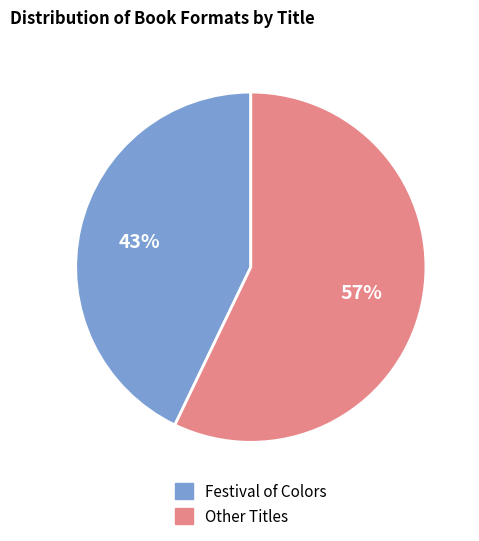

To the nearest percent, what percentage of the pie is Festival of Colors?

43%